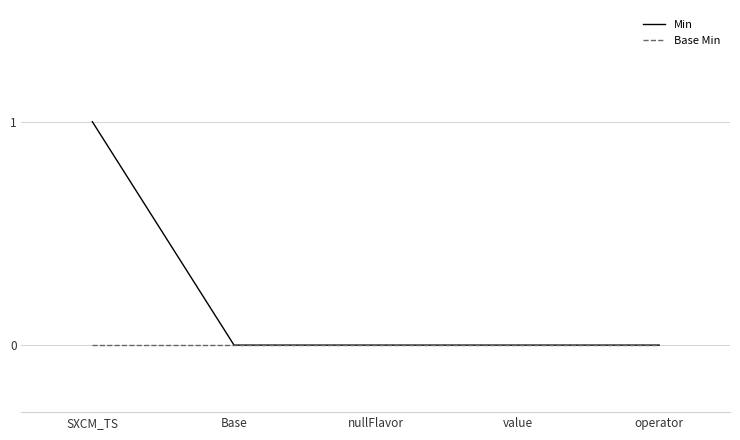

The Min series shows 0 at nullFlavor. True or false?

True